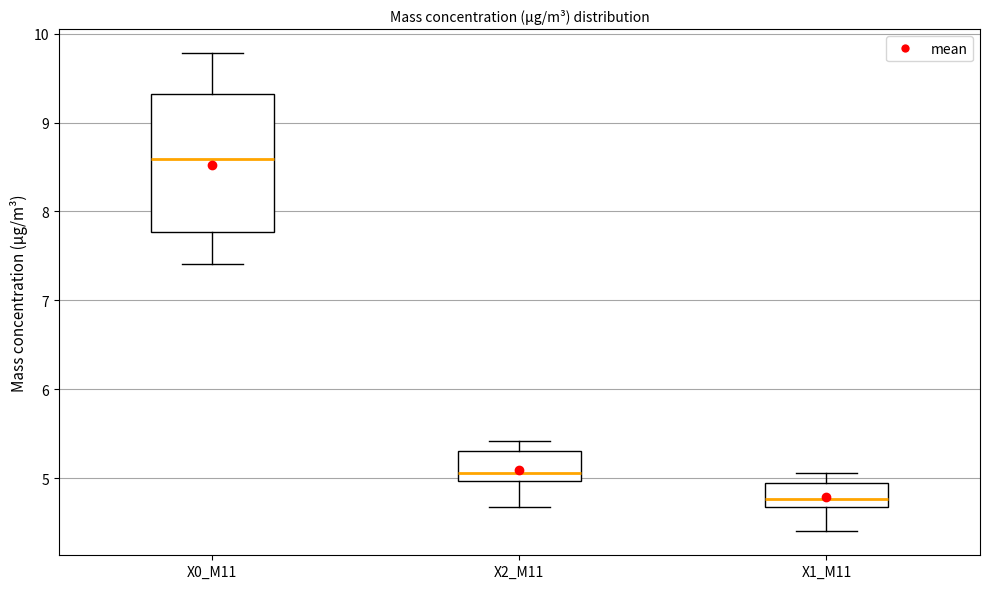

Where is the lower edge of the box for X1_M11 on the y-axis? The values are not printed on the chart, so give them approximately, as read against the axis.

4.7